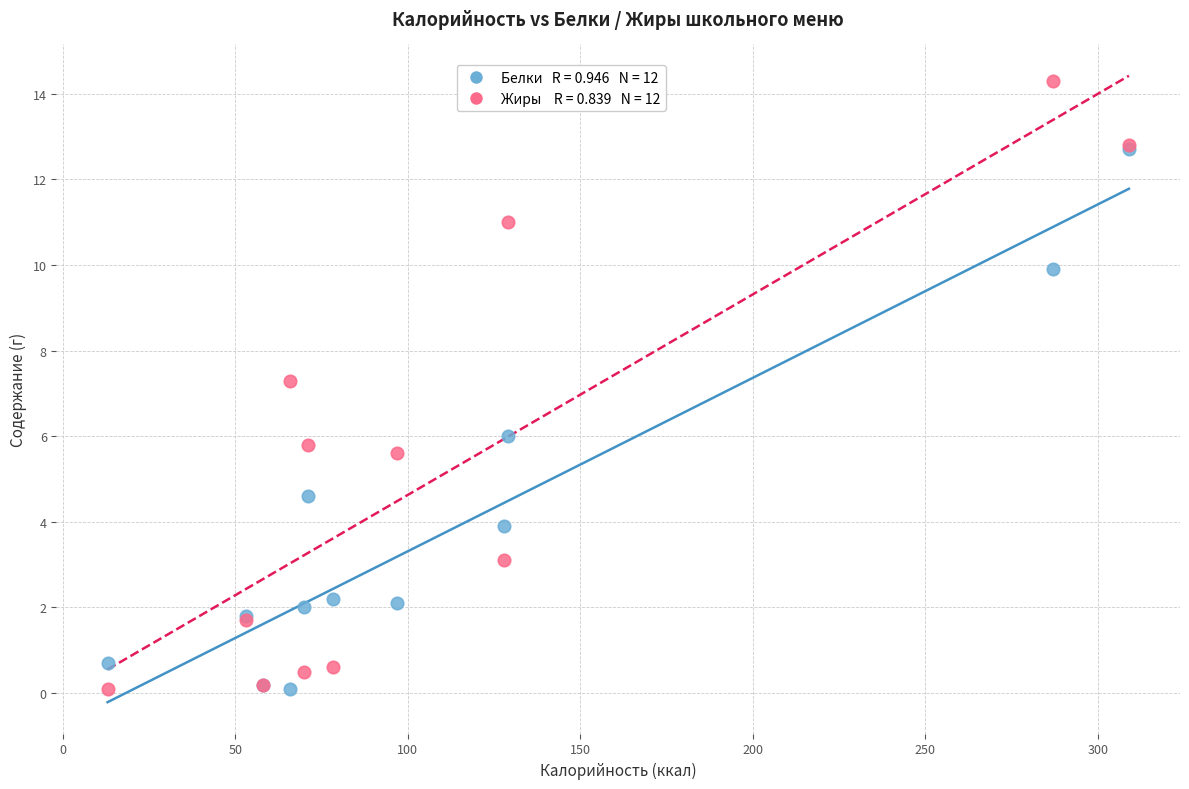

Across all series, what Y value is closest to 7?

7.3